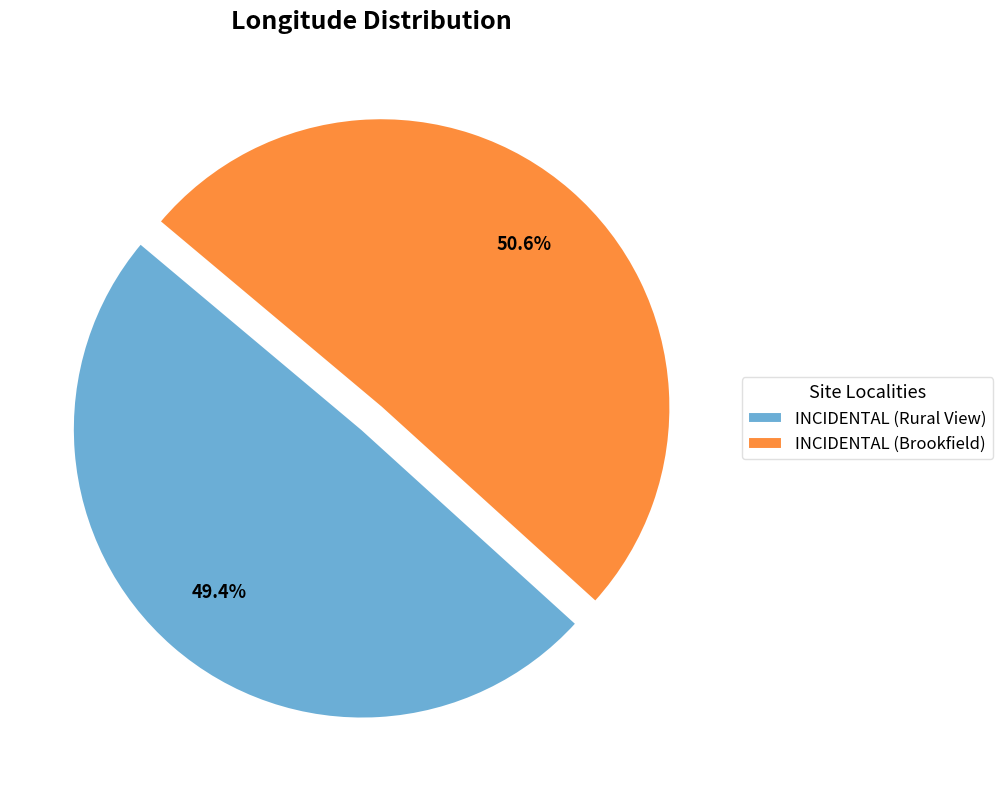

Is the sum of INCIDENTAL (Brookfield) and INCIDENTAL (Rural View) greater than half?

Yes